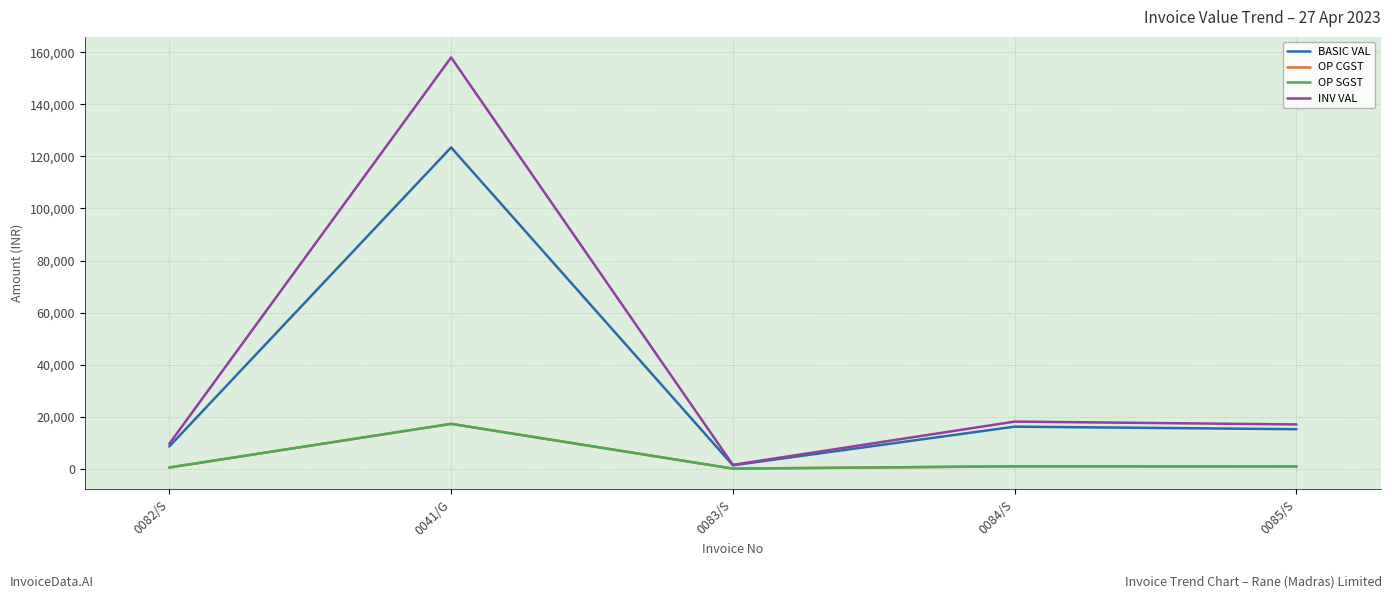

True or false: BASIC VAL and OP SGST cross at least once.

False